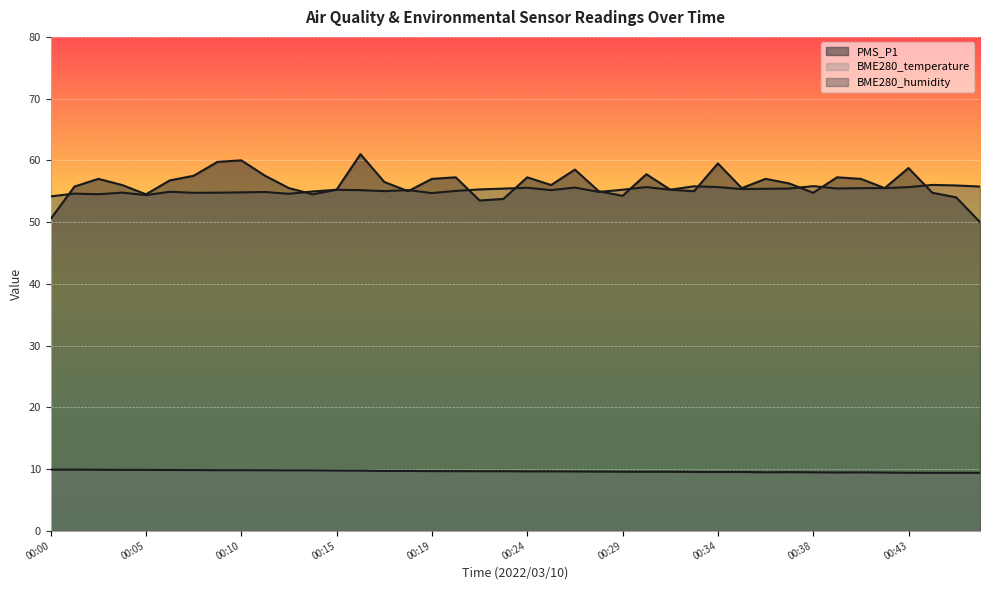

Does the chart display data point markers on the line(s)?

No